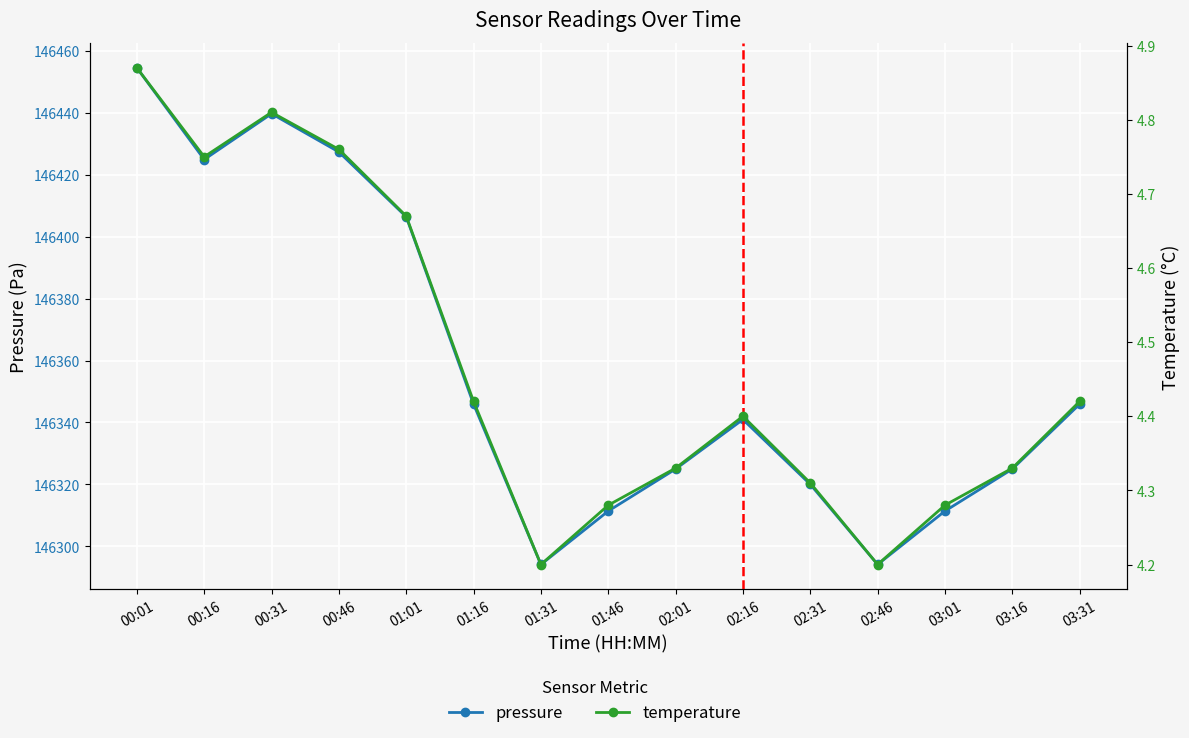

In temperature, how many points are lower than both neighbors (excluding endpoints)?

3